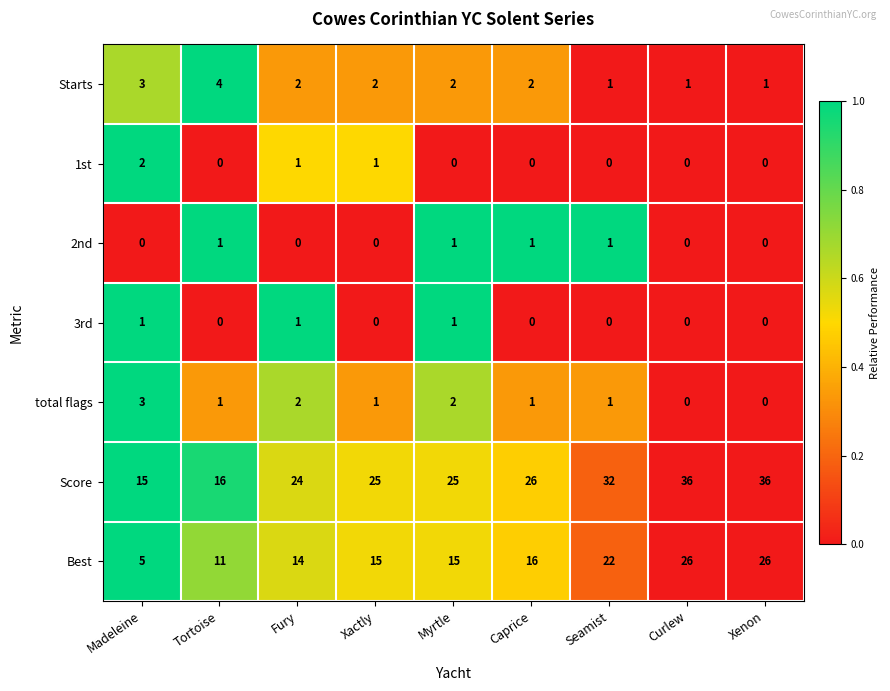

What is the difference between the second highest and second lowest values in the Score series?

20